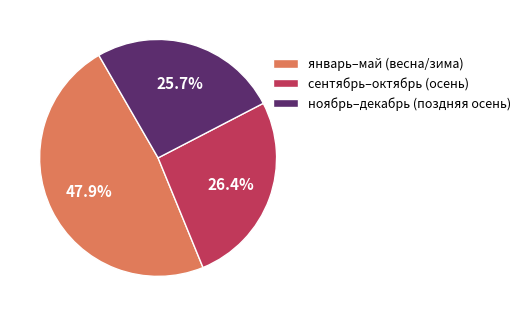

How many segments does this pie chart have?

3